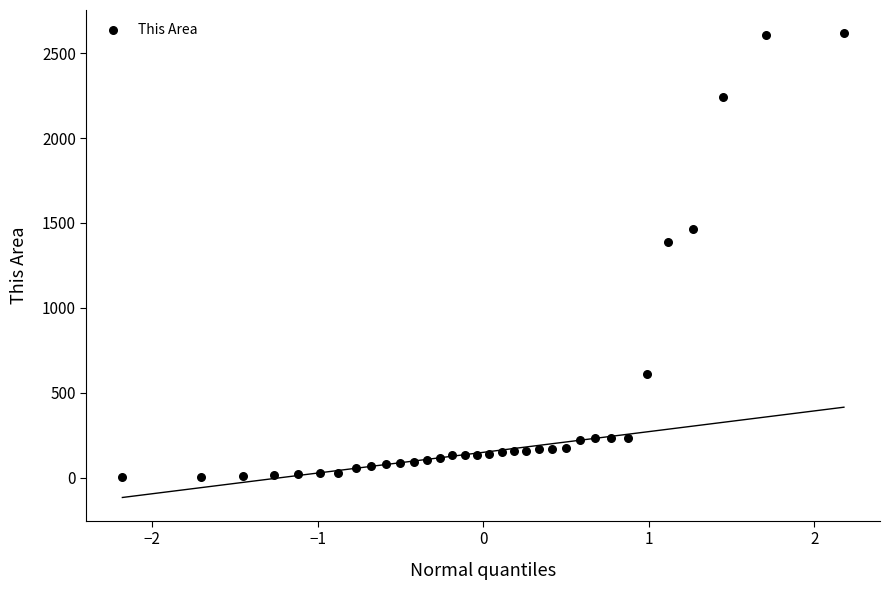

What is the range of Y values (max minus min)?

2617